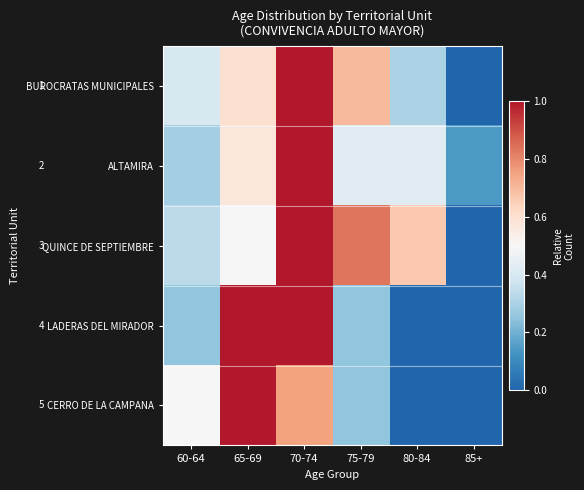

Which series has the widest spread of values?

BUROCRATAS MUNICIPALES